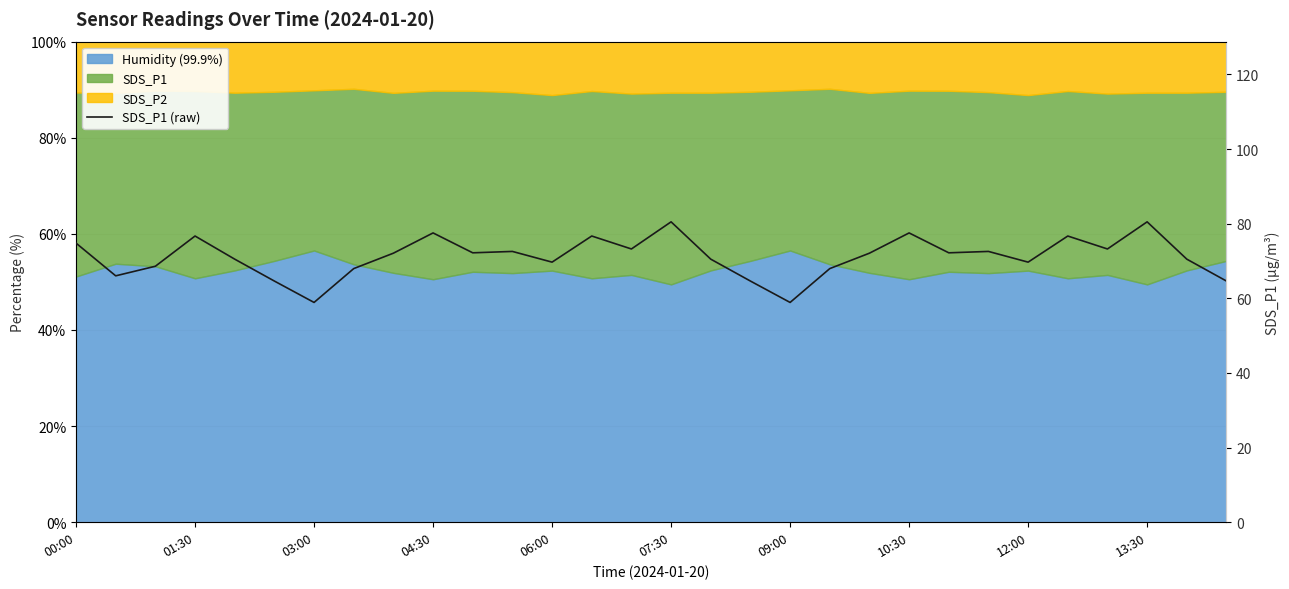

What is the average value?

71.1